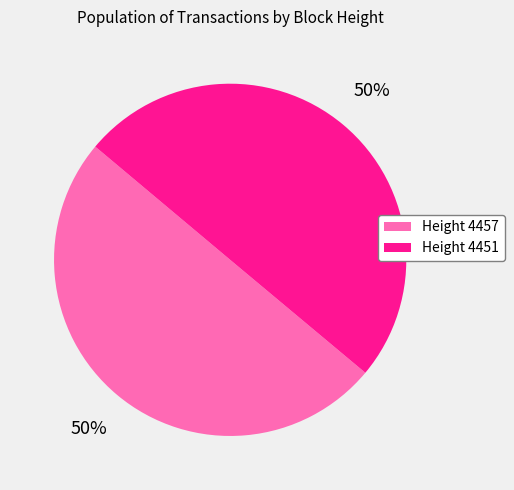

Is the sum of Height 4451 and Height 4457 greater than half?

Yes